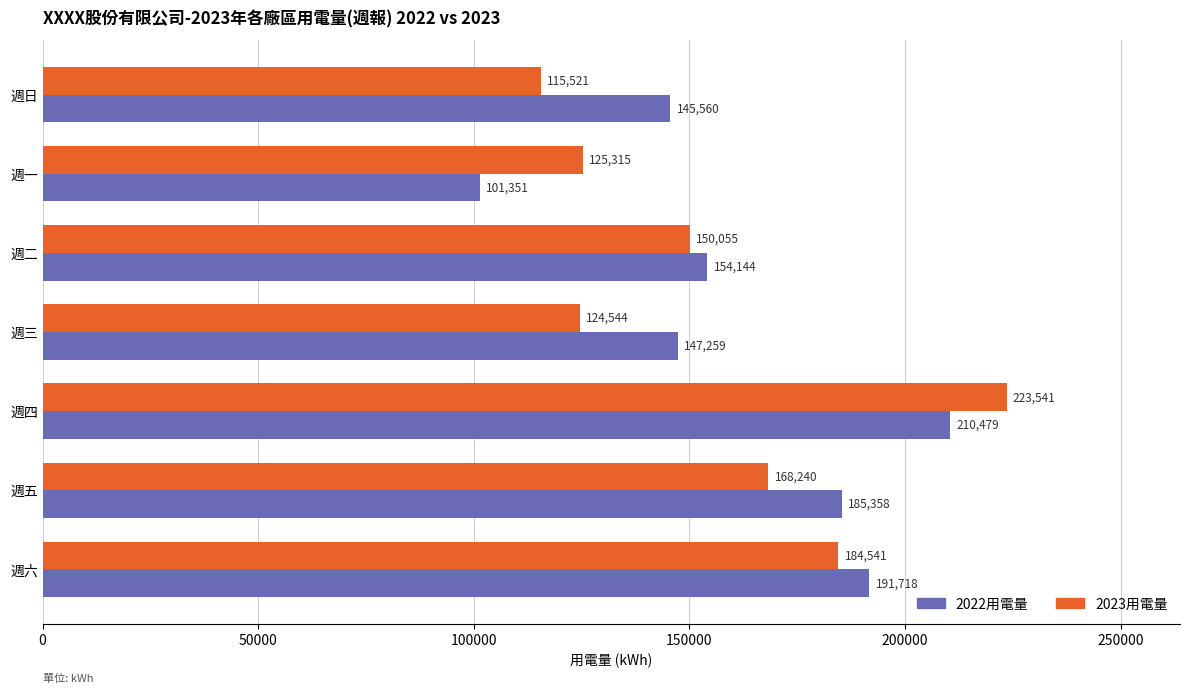

How many data points in 2022用電量 are less than 154144?

3